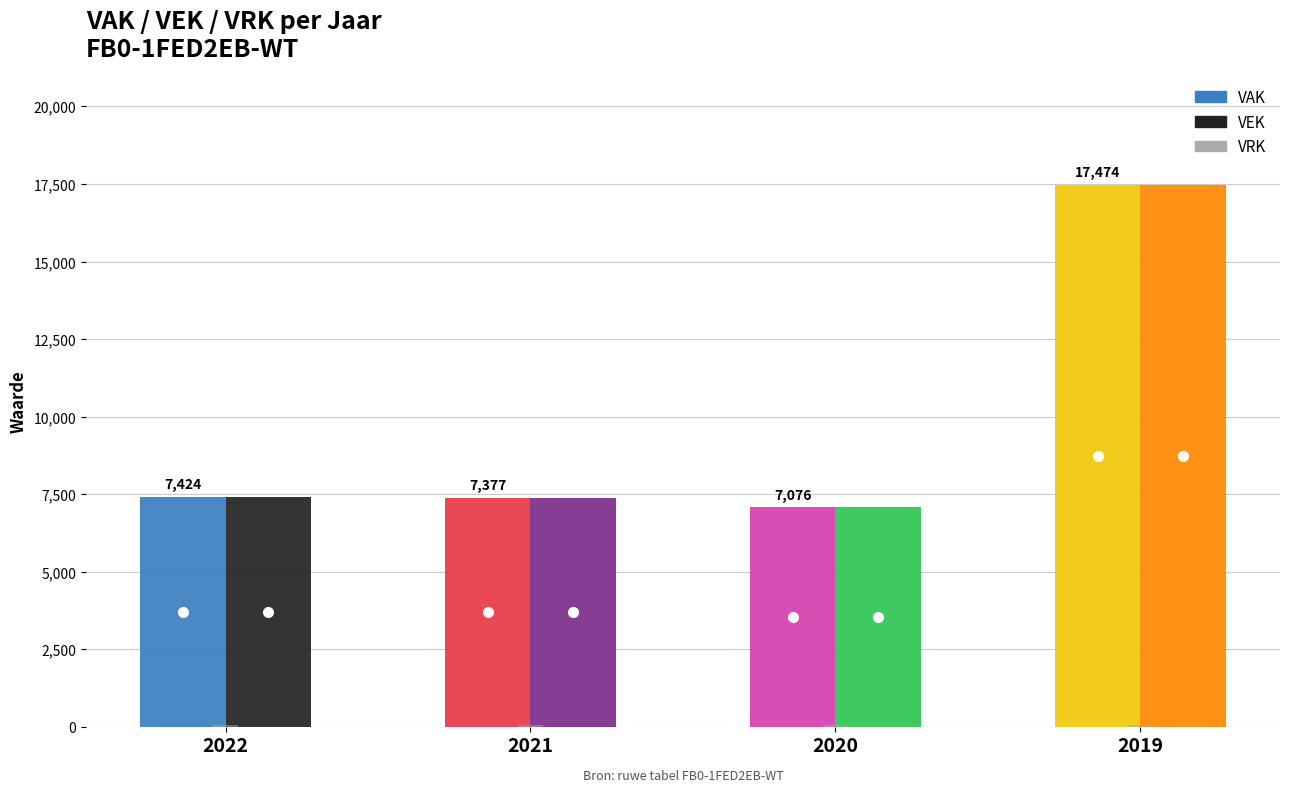

What is the difference between the maximum and minimum values in the VAK series?

10398